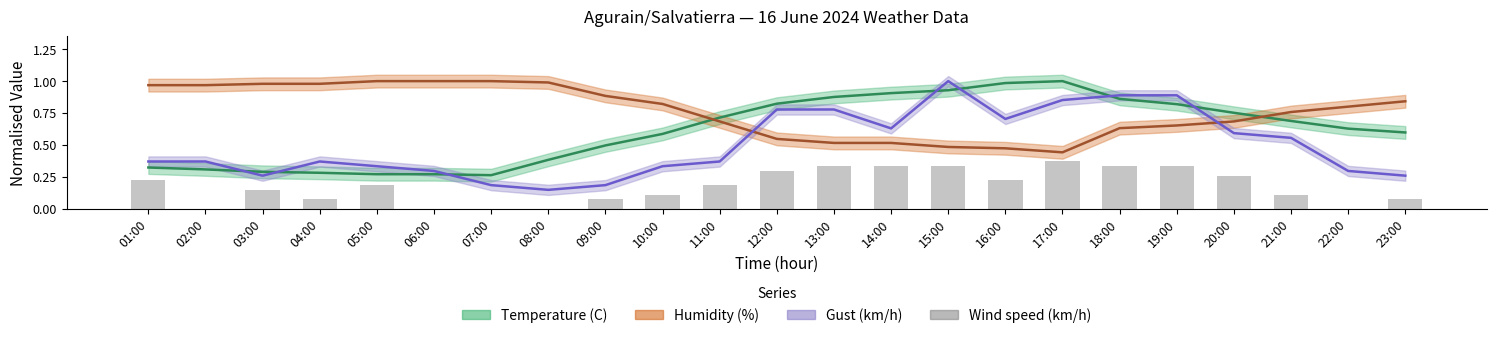

Are the bars horizontal?

No